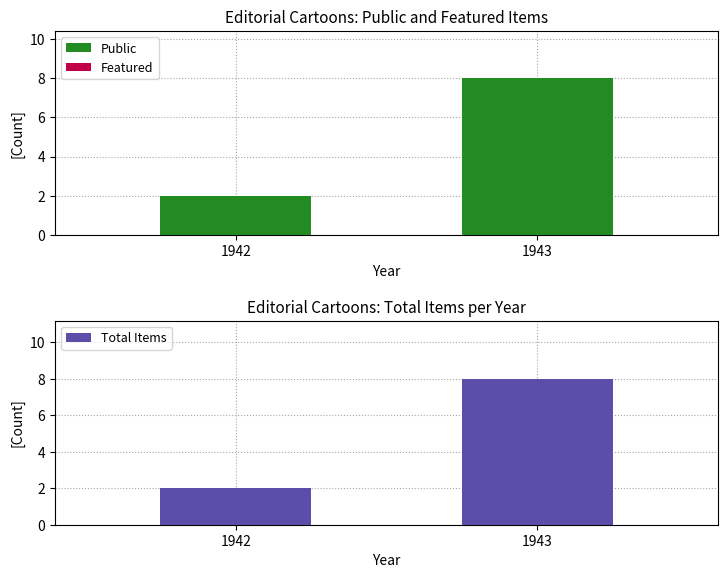

Are the bars grouped side by side (vs. stacked)?

Yes